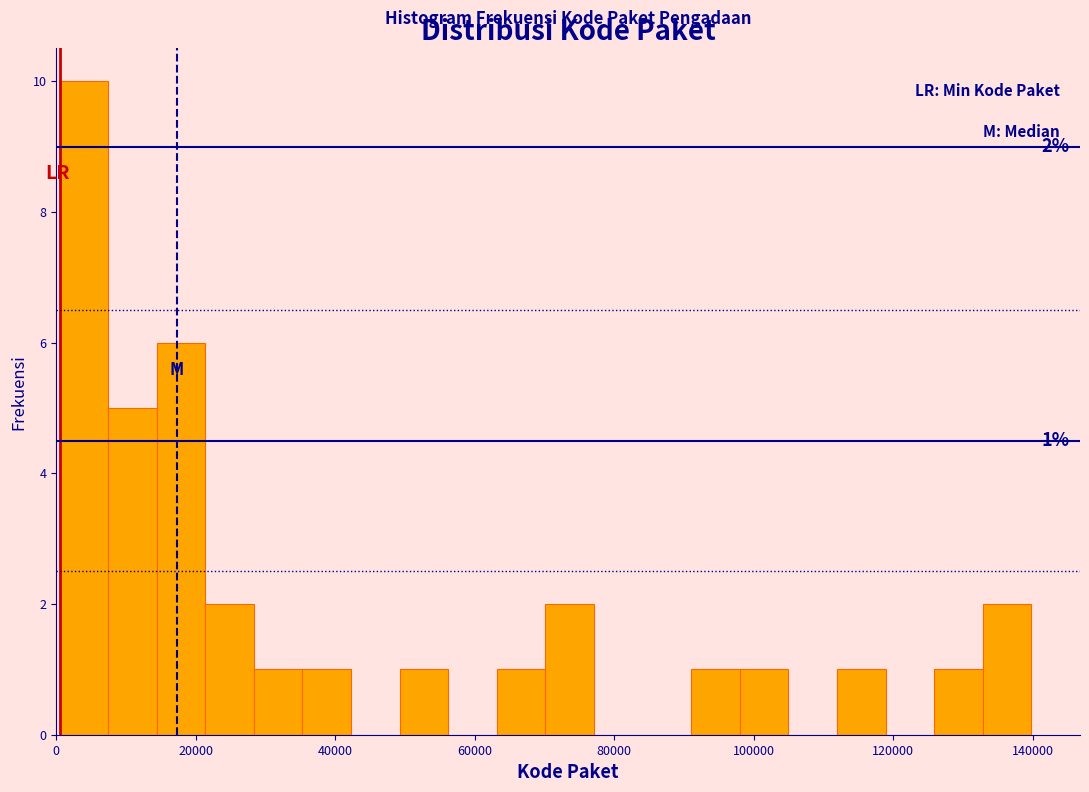

Around what value on the x-axis is the tallest bar? Give the approximate position of its centre, as read against the axis.

4000